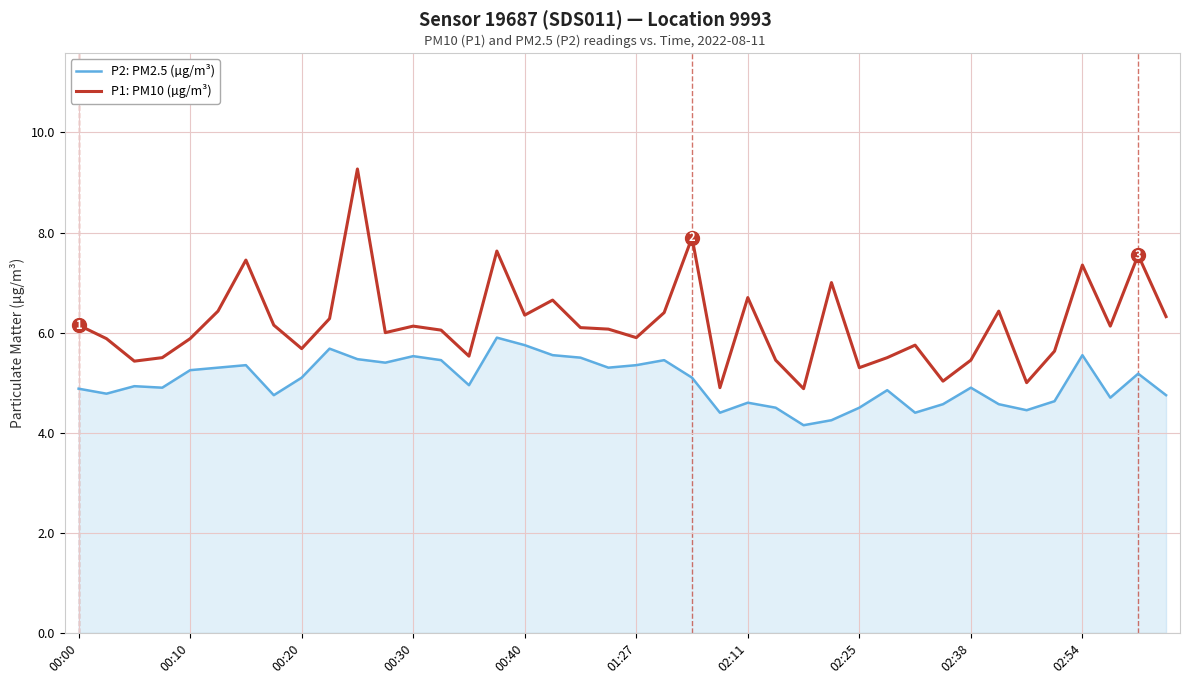

Rank the series by their maximum value, from highest to lowest.

P1: PM10 (µg/m³), P2: PM2.5 (µg/m³)